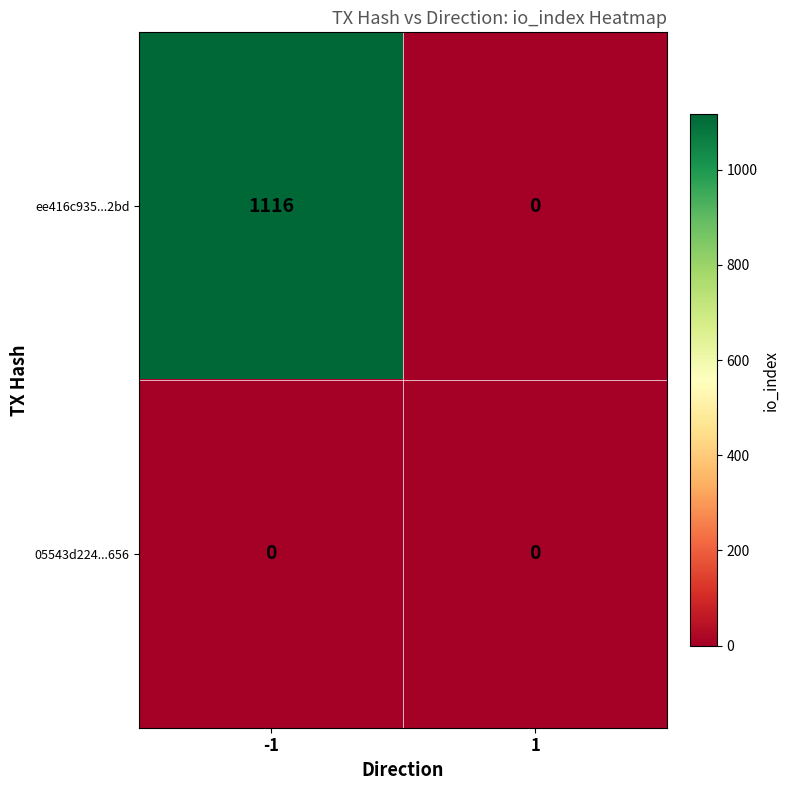

What is the total value across all series at -1?

1116